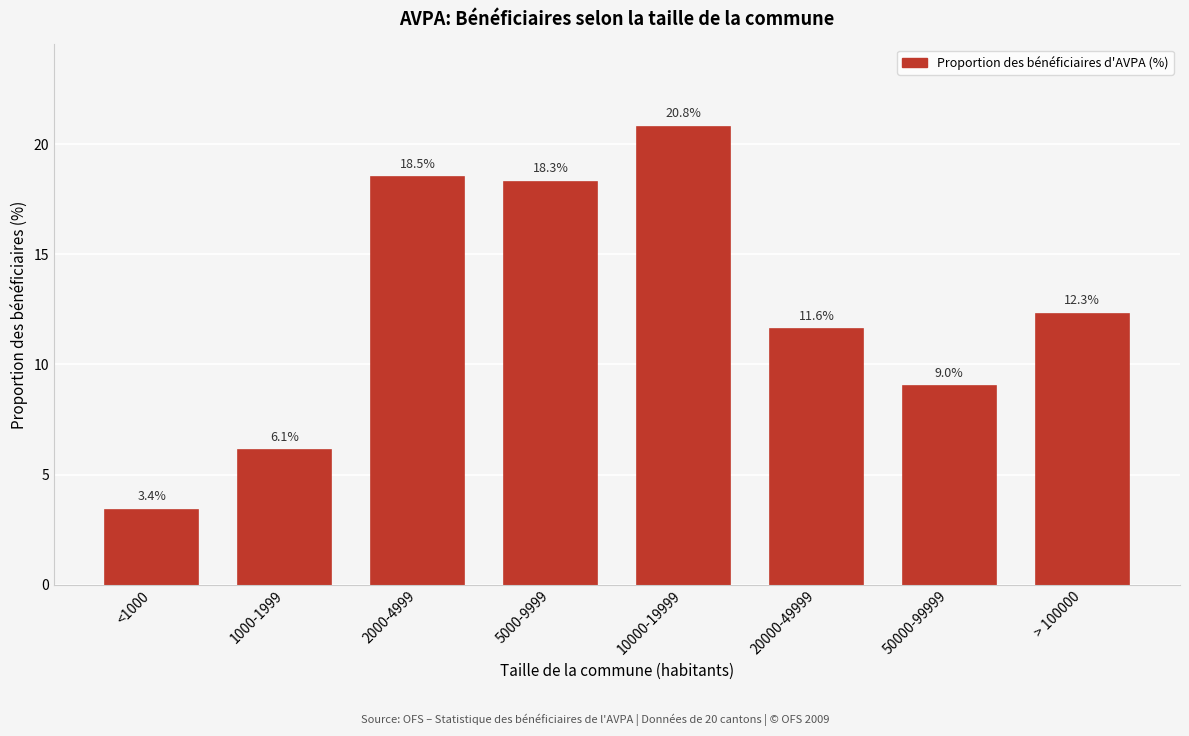

Reading right to left, what are all the values shown in this chart?

> 100000=12.3	50000-99999=9.0	20000-49999=11.6	10000-19999=20.8	5000-9999=18.3	2000-4999=18.5	1000-1999=6.1	<1000=3.4